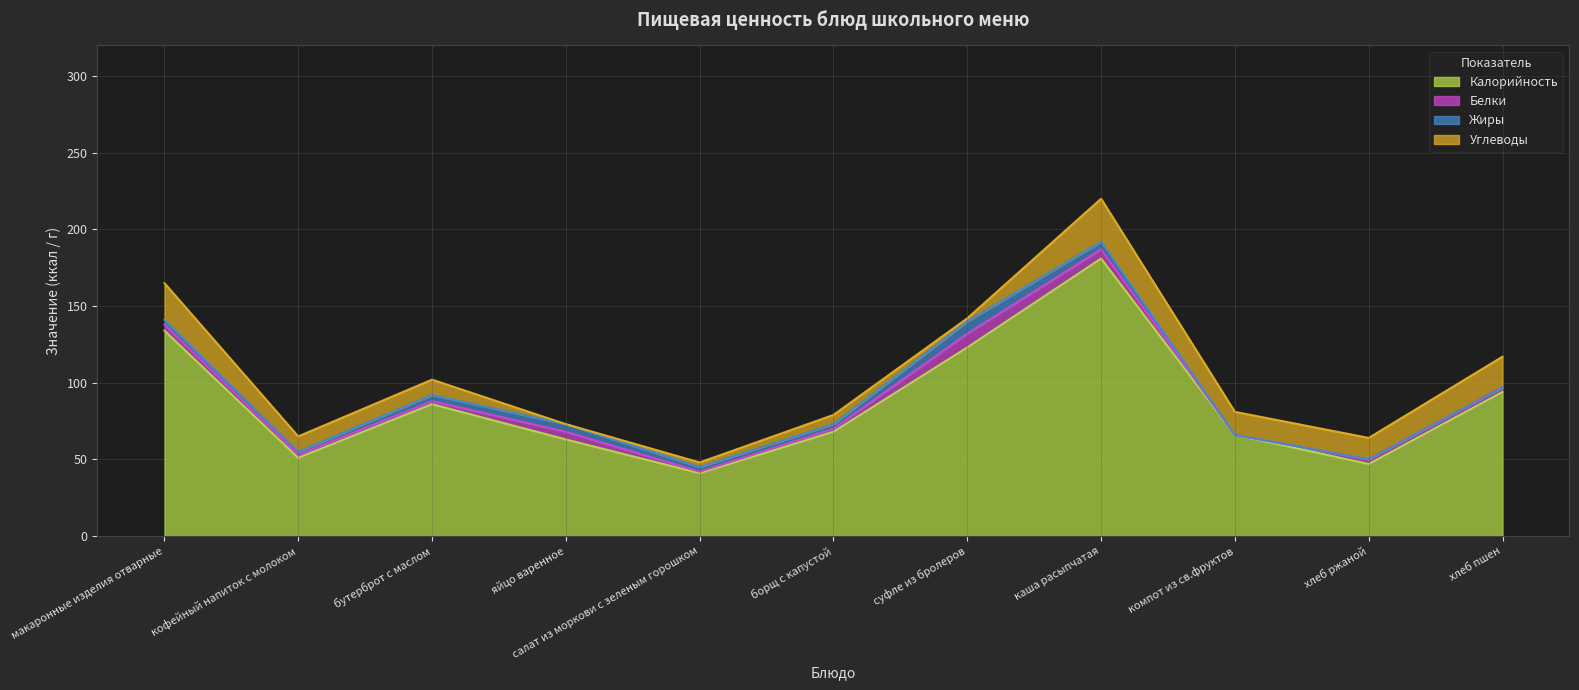

Count the Белки values in the range 2 to 5.

7